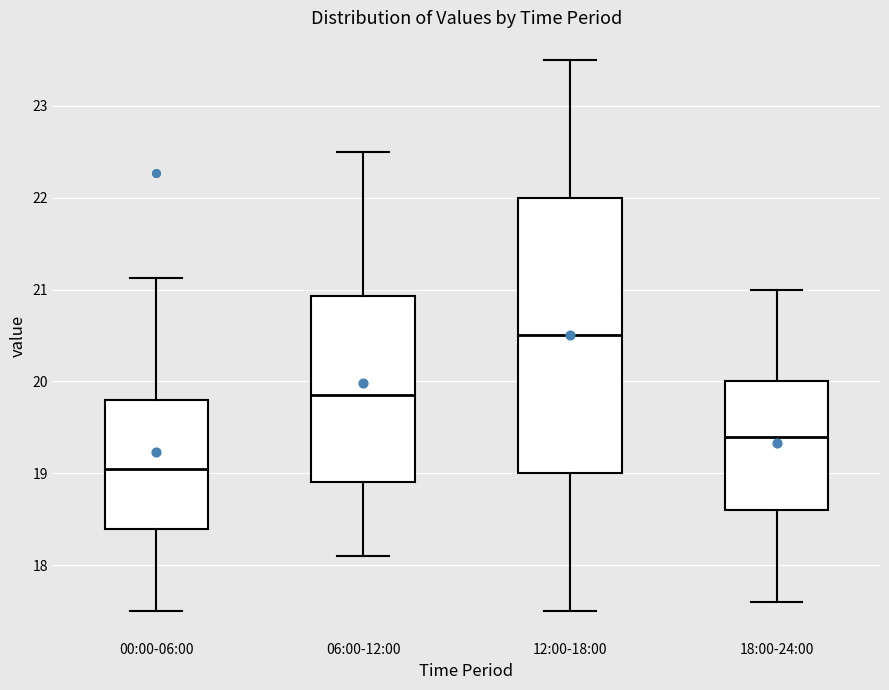

Which box has the highest median line?

12:00-18:00